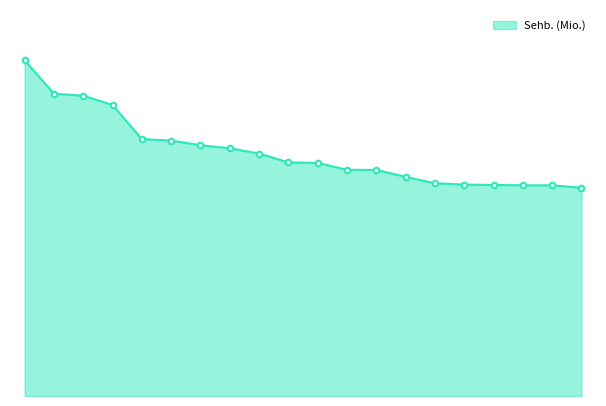

Is this an area chart (filled region under the line)?

Yes